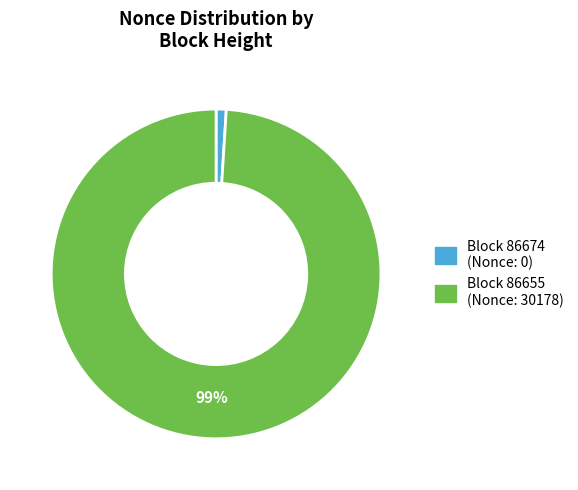

How many slices are in this pie chart?

2